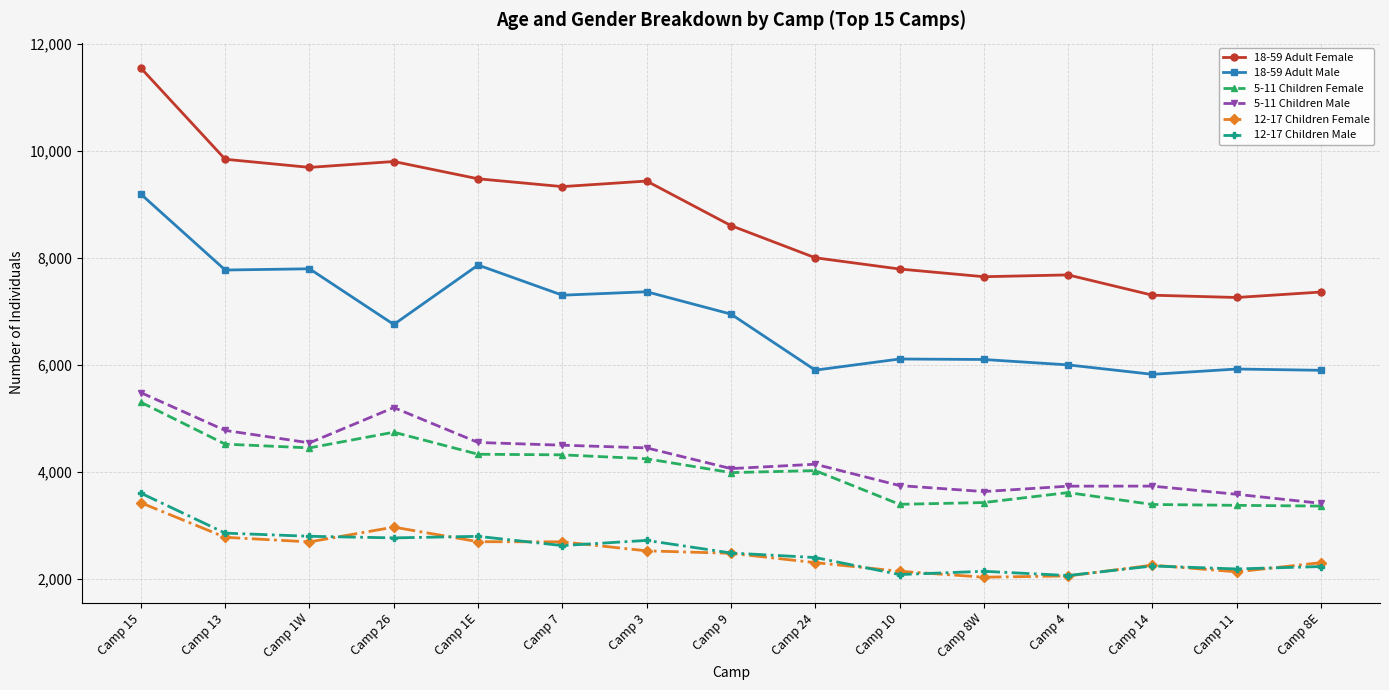

How many lines are shown in the chart?

6